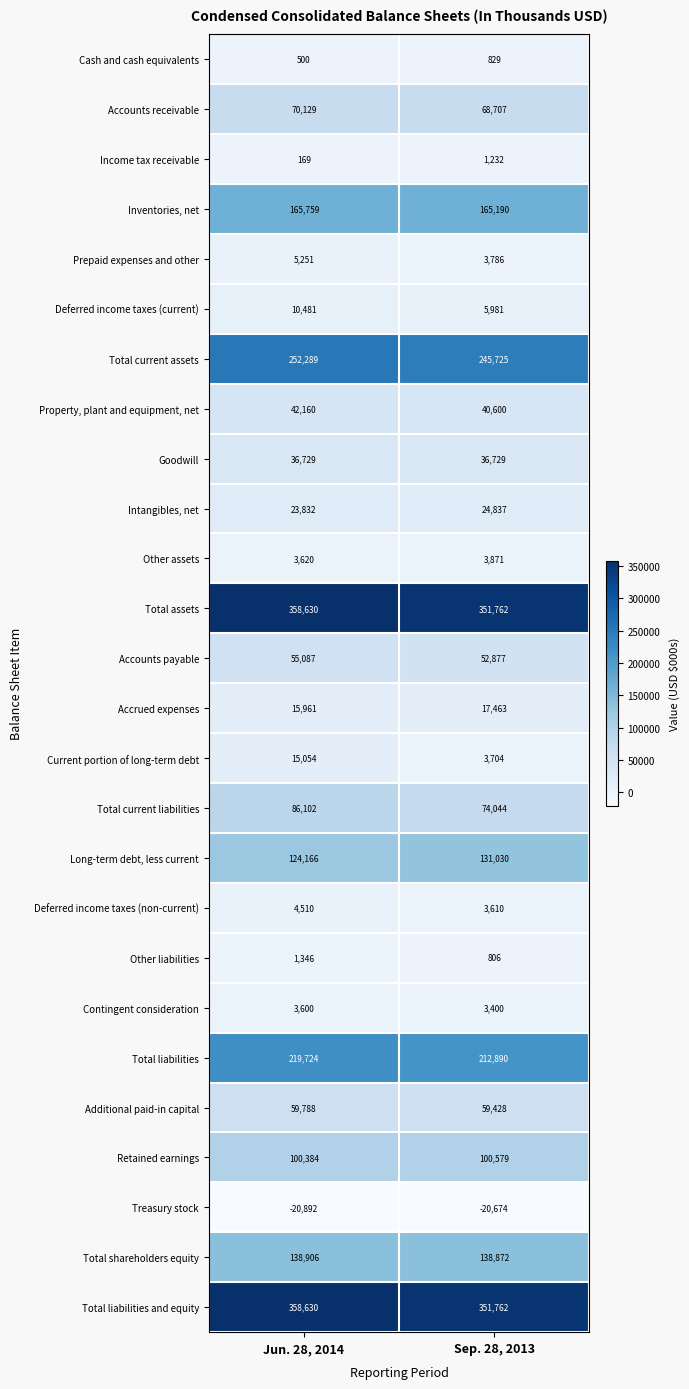

Read the Total current assets value at Sep. 28, 2013.

245725